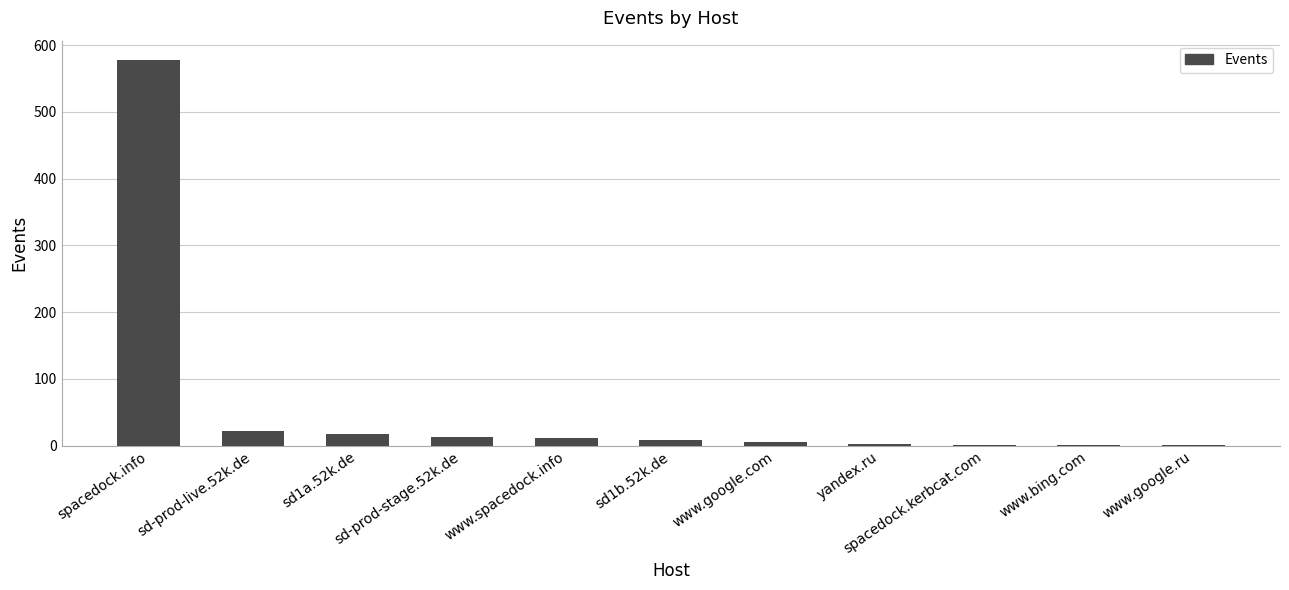

What is the greatest value displayed?

578